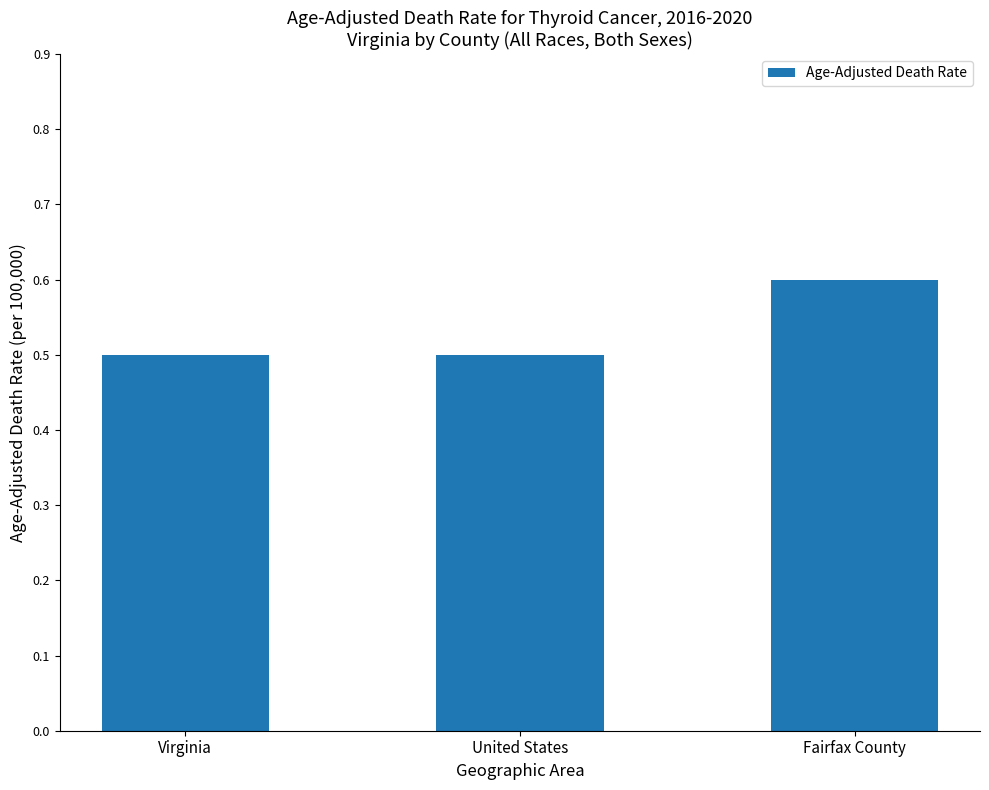

Read the value at Virginia.

0.5